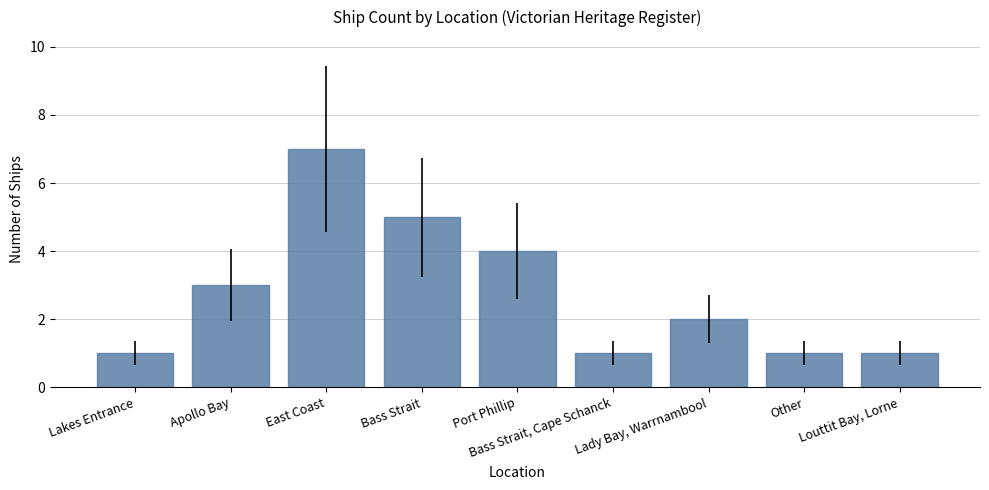

Which has a higher value, Apollo Bay or Lakes Entrance?

Apollo Bay